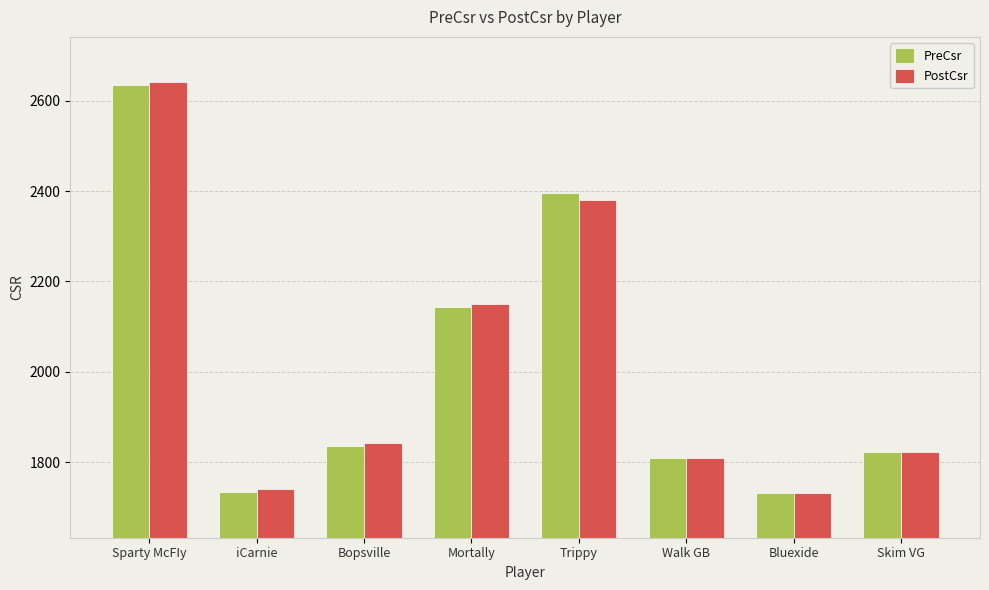

Between Mortally and Trippy, which series saw the biggest shift?

PreCsr